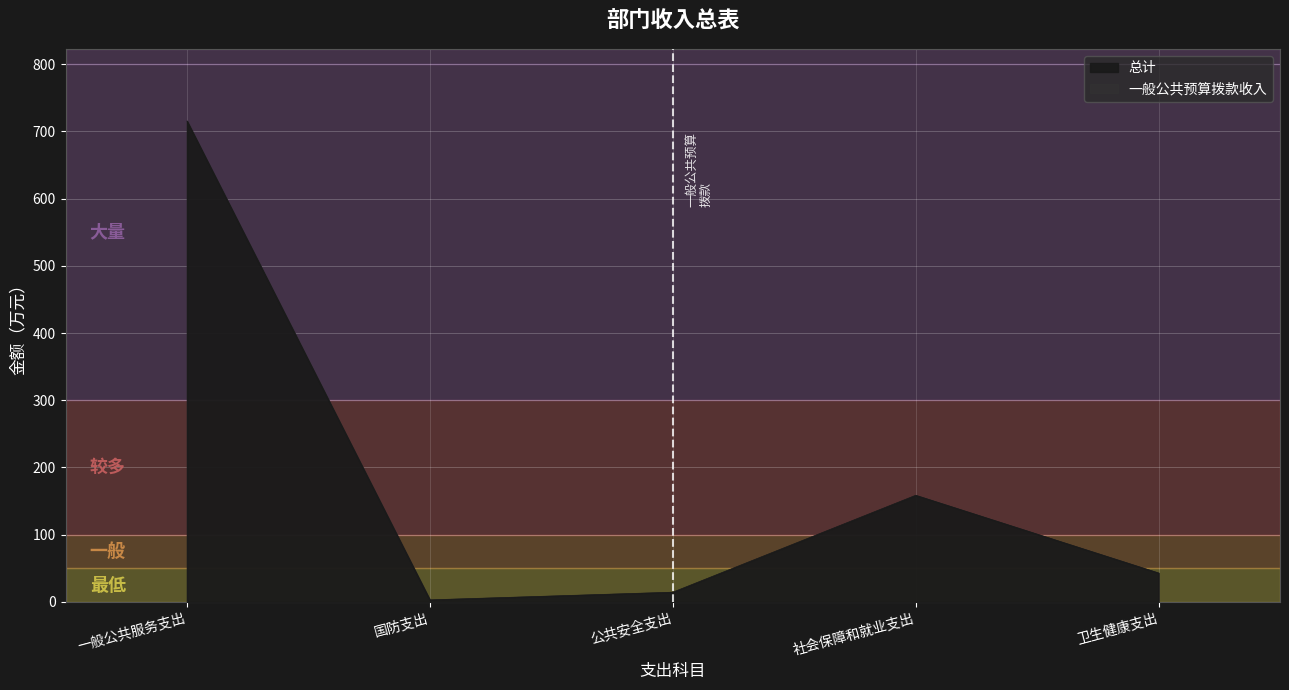

What is the ratio of the value at 社会保障和就业支出 to the value at 国防支出?

52.9